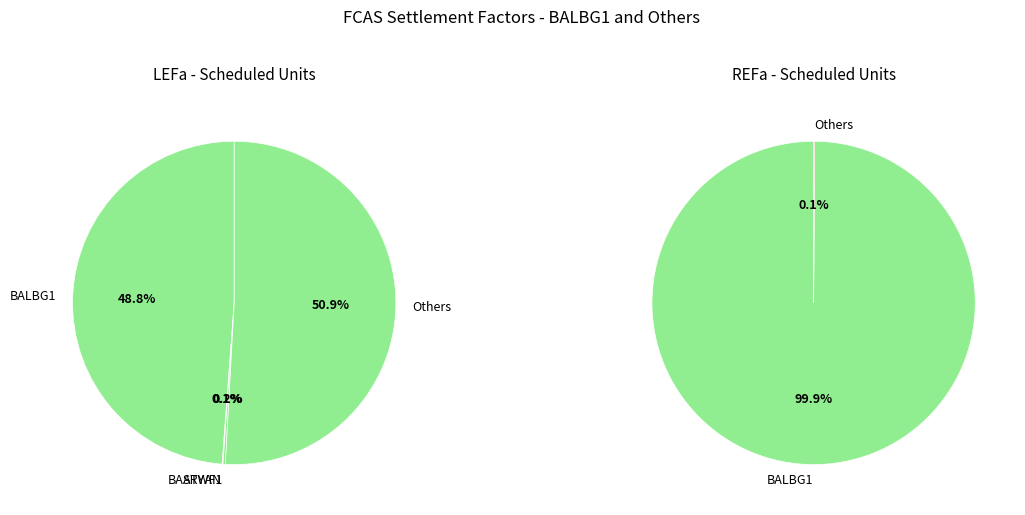

The BASTYAN slice represents 7% of the pie. True or false?

False